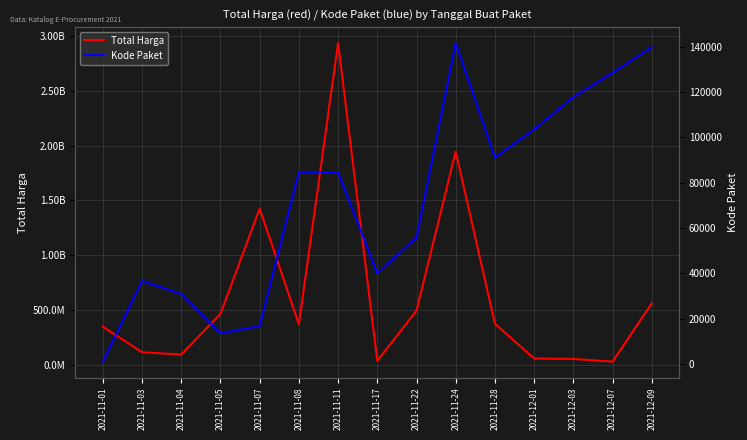

True or false: Kode Paket has a value of 103541 at 2021-12-01.

True